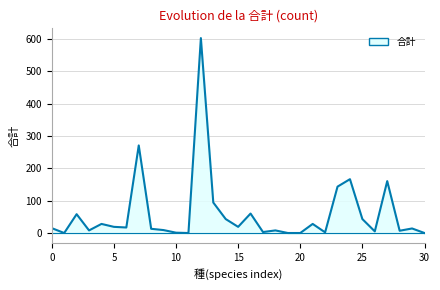

What is the maximum value shown in the chart?

602